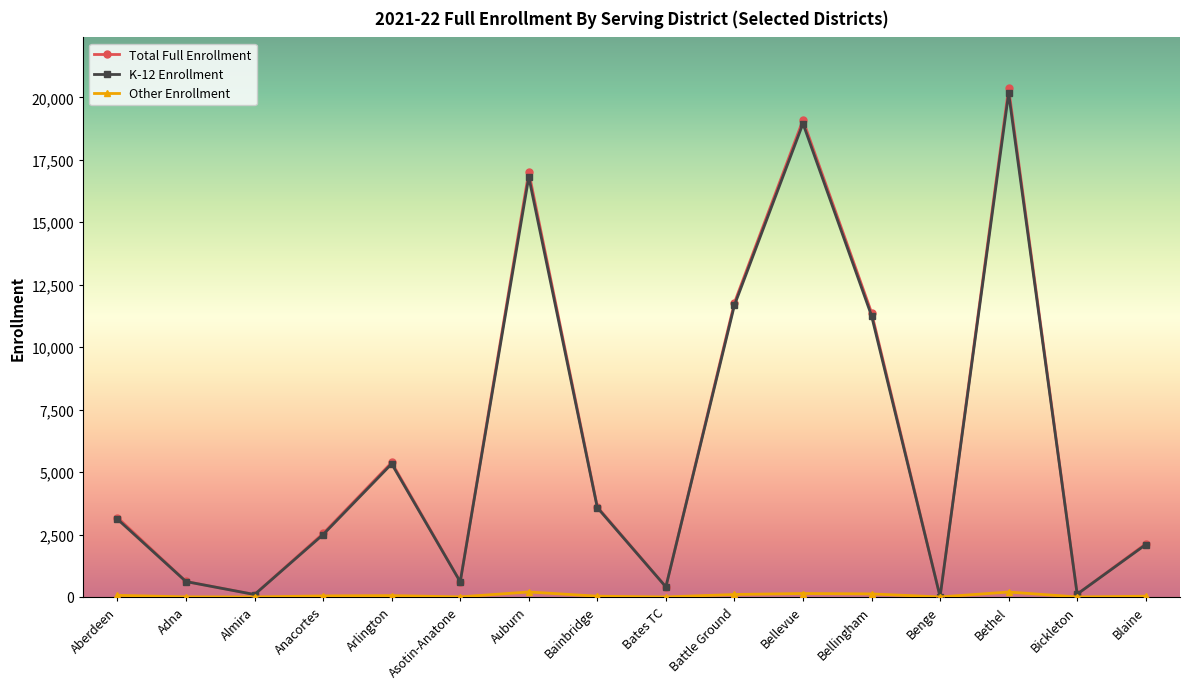

Which series has the widest spread of values?

Total Full Enrollment